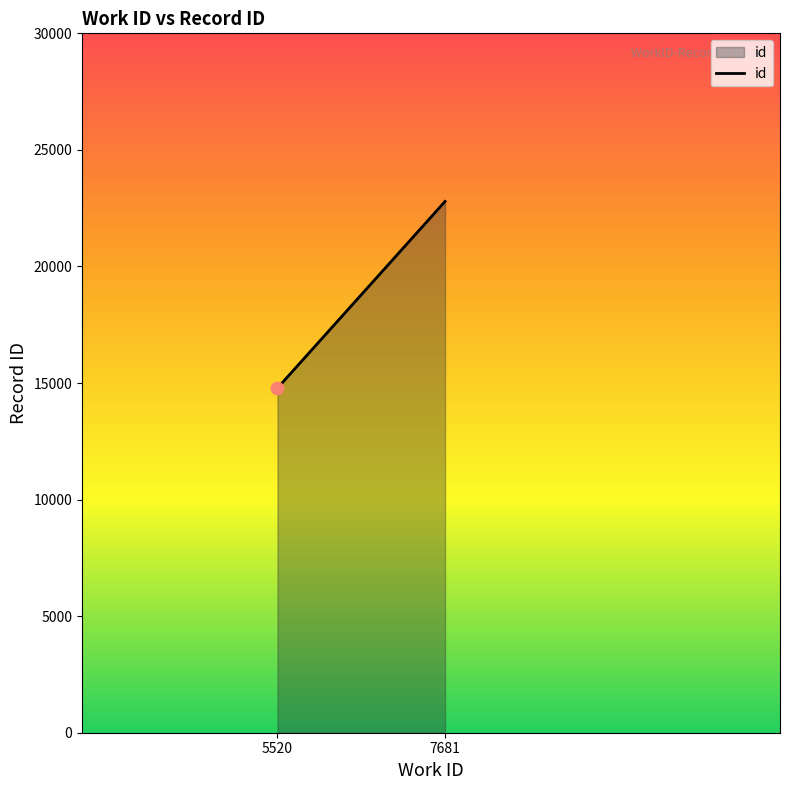

Between 7681 and 5520, which is larger?

7681